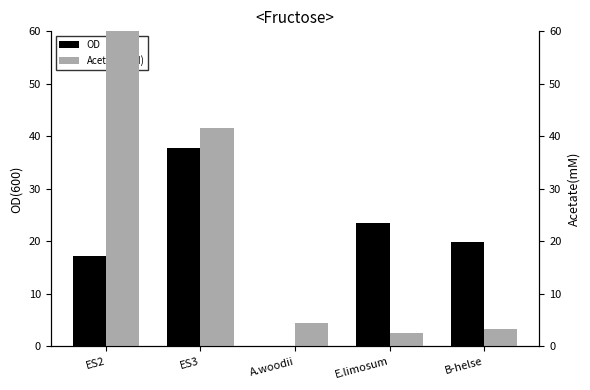

Where does the Acetate(mM) series first go above 4?

ES2